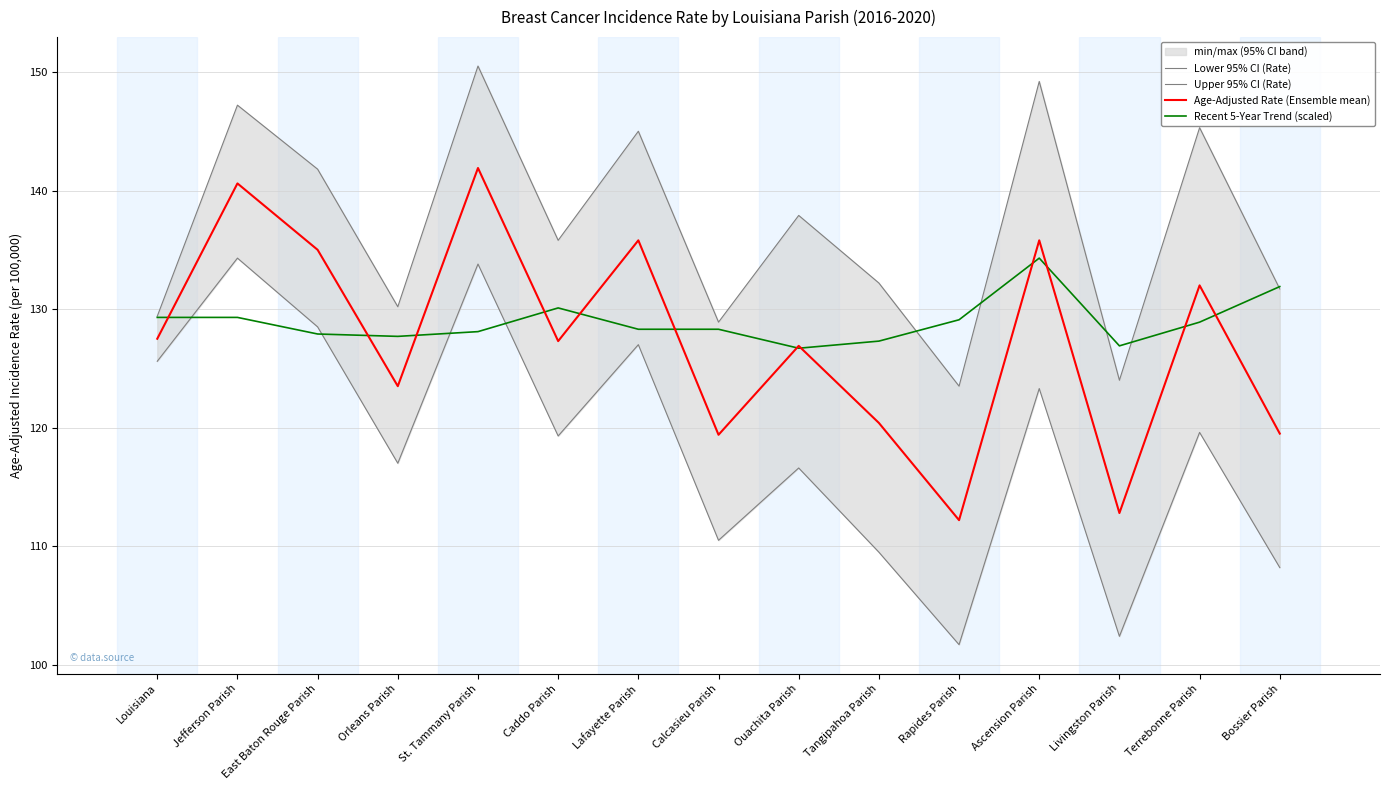

Which series has the largest total across all categories?

Upper 95% CI (Rate)